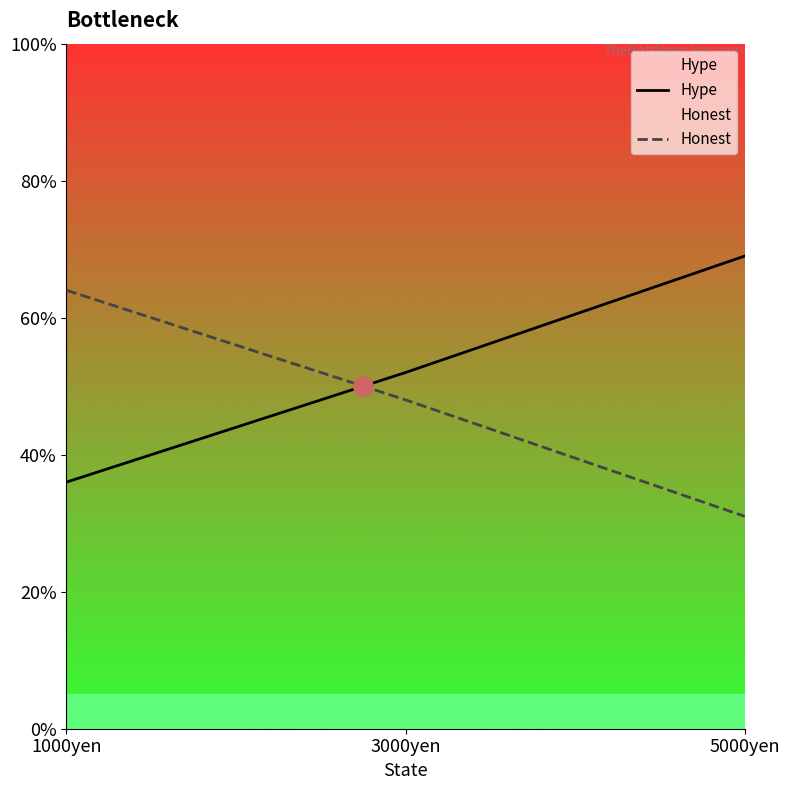

What is the difference between the Hype values at 3000yen and 1000yen?

16